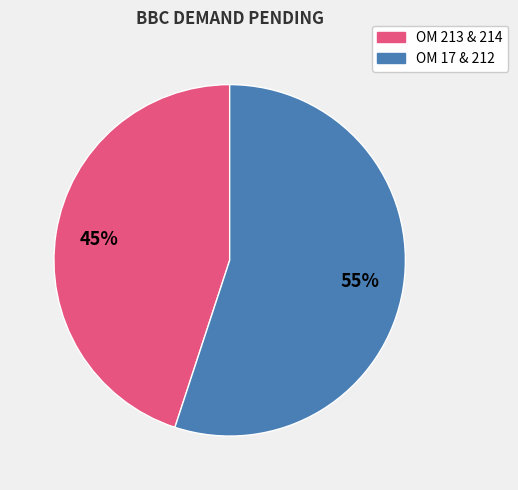

To the nearest percent, what is the average slice percentage?

50%